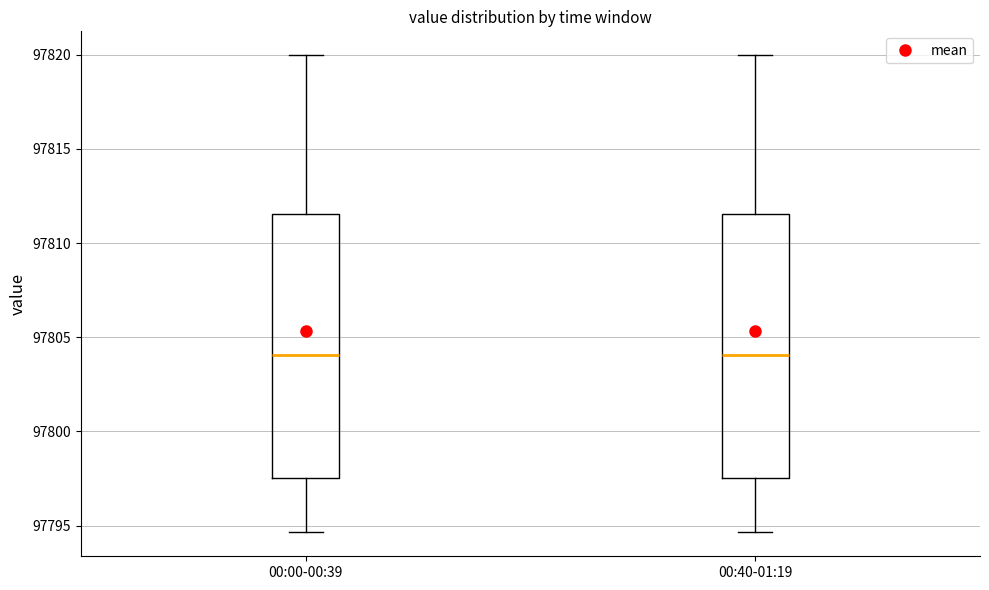

Reading left to right, transcribe this box plot: for each box, give where its median line is, the range the box spans, and where its two whiskers end, as read against the y-axis. The values are not printed on the chart, so give them approximately, as read against the axis.

00:00-00:39: median 97804.0, box 97797.5 to 97811.5, whiskers 97794.5 to 97820.0
00:40-01:19: median 97804.0, box 97797.5 to 97811.5, whiskers 97794.5 to 97820.0